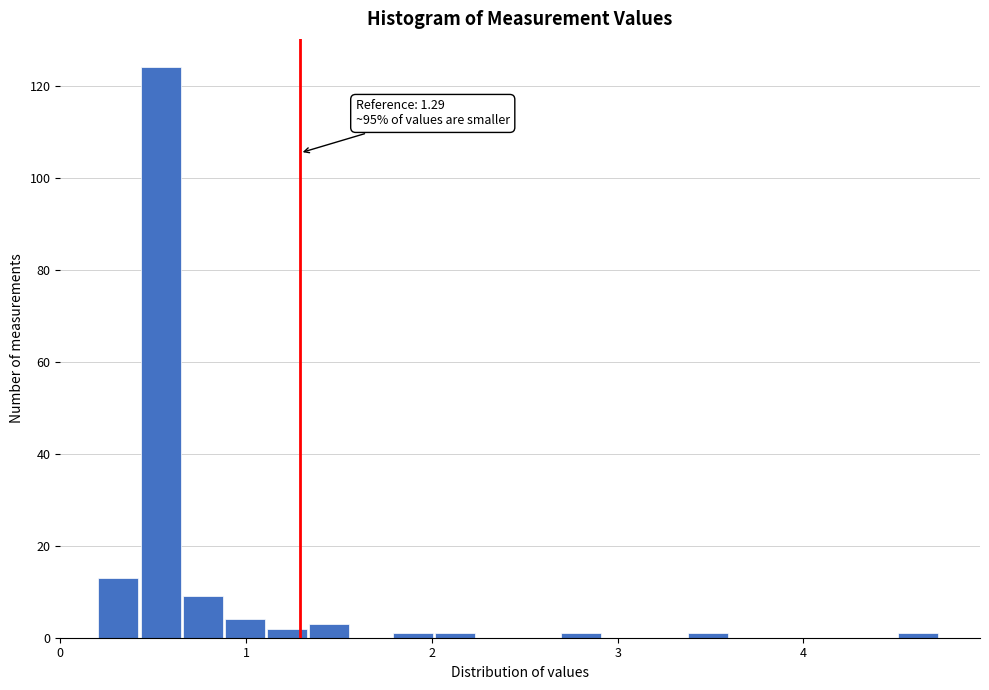

Read against the x-axis, roughly where is the centre of the tallest bar?

0.5